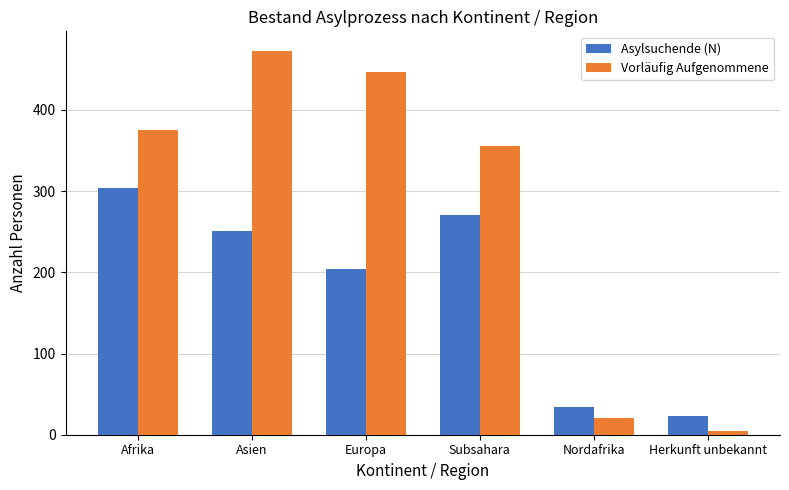

Reading left to right, what are all the values shown in this chart?

Asylsuchende (N): 304	251	204	270	34	23
Vorläufig Aufgenommene: 375	473	446	355	20	5